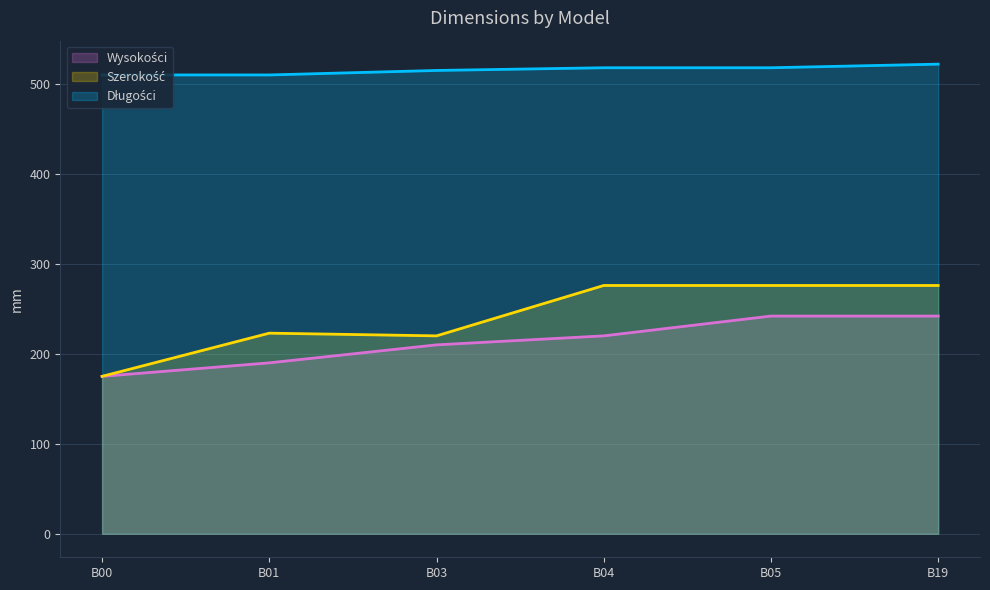

The value of wysokosci at B01 is 190. True or false?

True